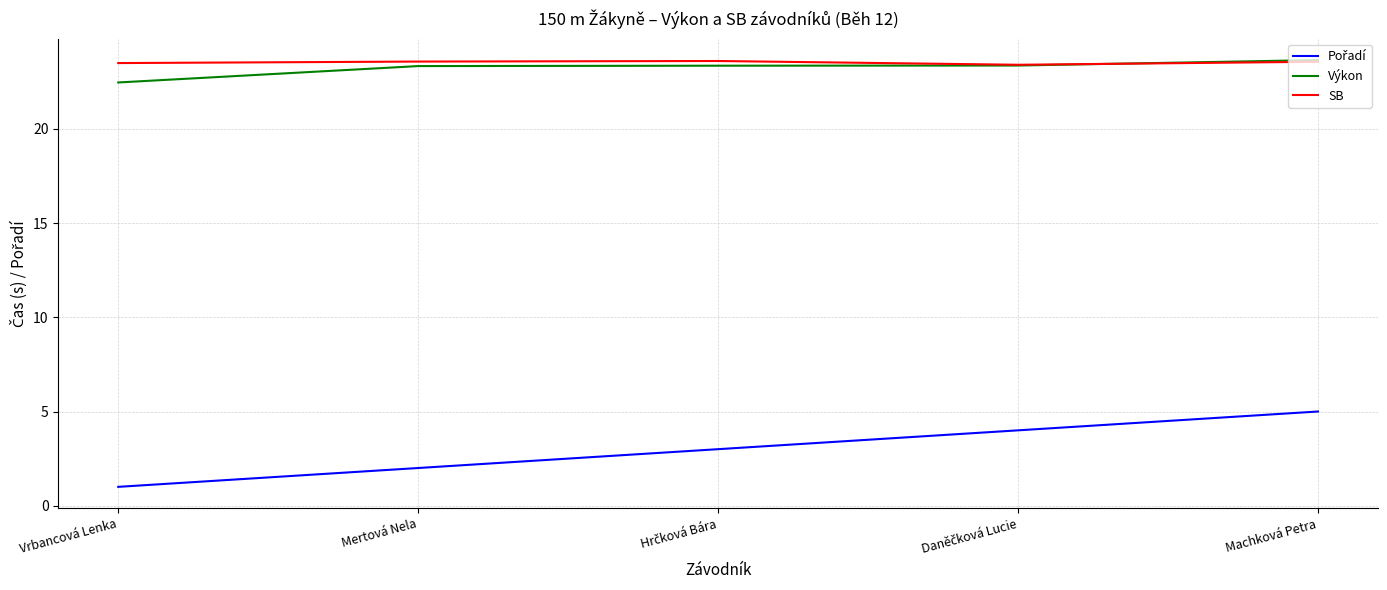

What is the total value across all series at Mertová Nela?

48.9